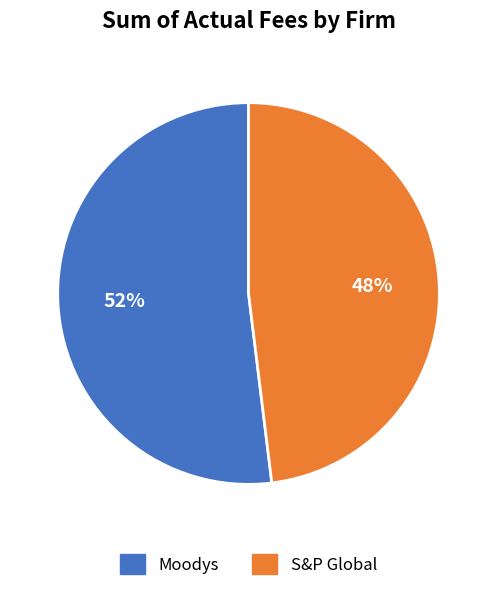

Count the number of slices in the pie.

2